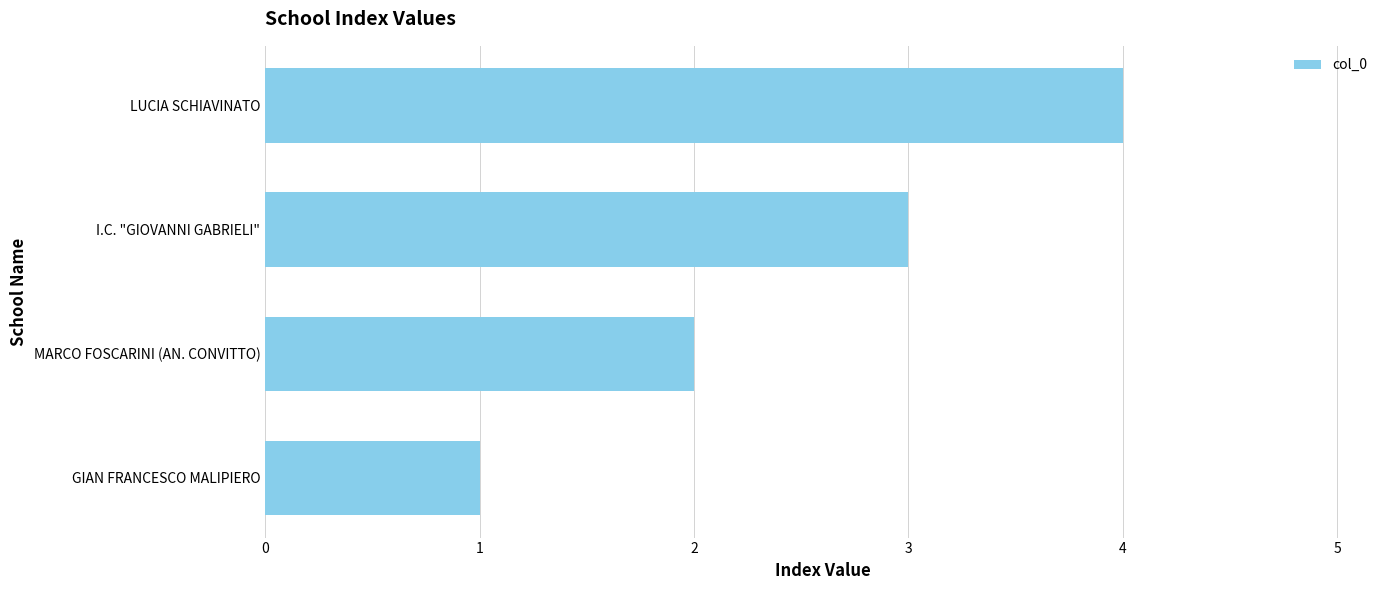

How many values are between 2 and 4?

3